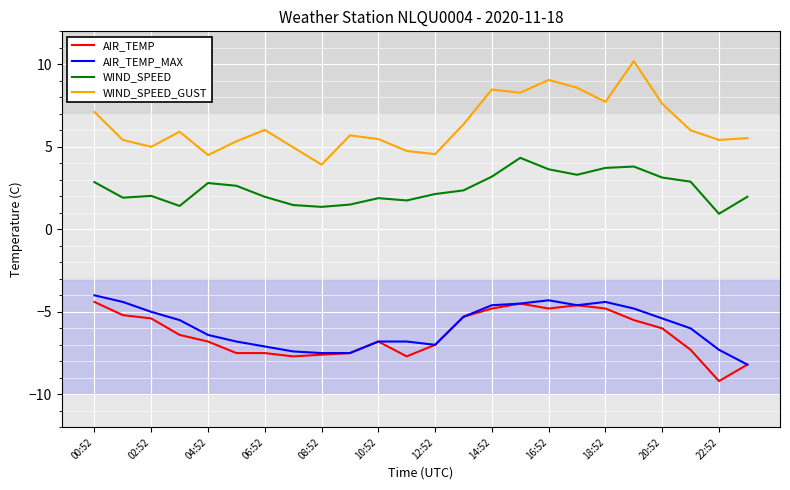

True or false: AIR_TEMP and WIND_SPEED cross at least once.

False